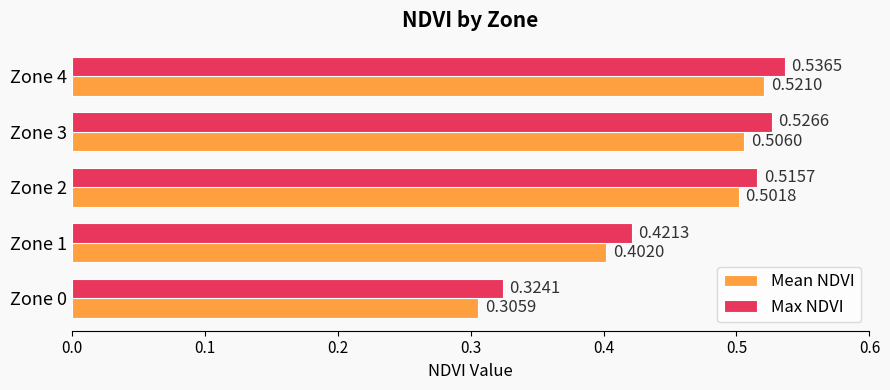

List the series in order of their peak value, lowest first.

Mean NDVI, Max NDVI